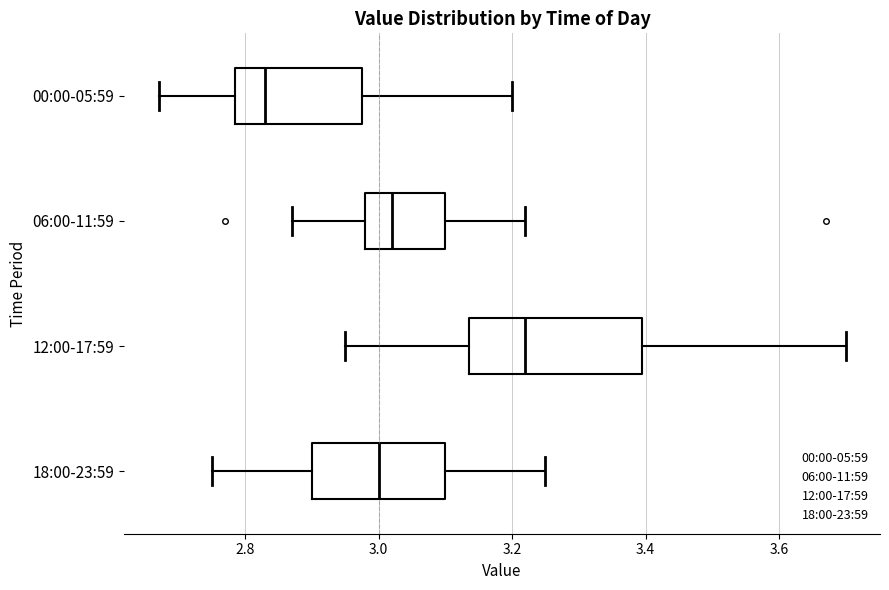

Reading bottom to top, transcribe this box plot: for each box, give where its median line is, the range the box spans, and where its two whiskers end, as read against the x-axis. The values are not printed on the chart, so give them approximately, as read against the axis.

18:00-23:59: median 3.00, box 2.90 to 3.10, whiskers 2.76 to 3.26
12:00-17:59: median 3.22, box 3.14 to 3.40, whiskers 2.96 to 3.70
06:00-11:59: median 3.02, box 2.98 to 3.10, whiskers 2.88 to 3.22
00:00-05:59: median 2.84, box 2.78 to 2.98, whiskers 2.68 to 3.20